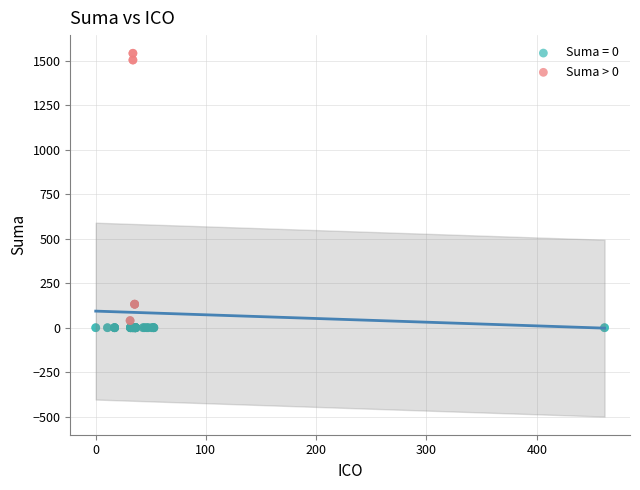

Which series contains the highest Y value?

Suma > 0